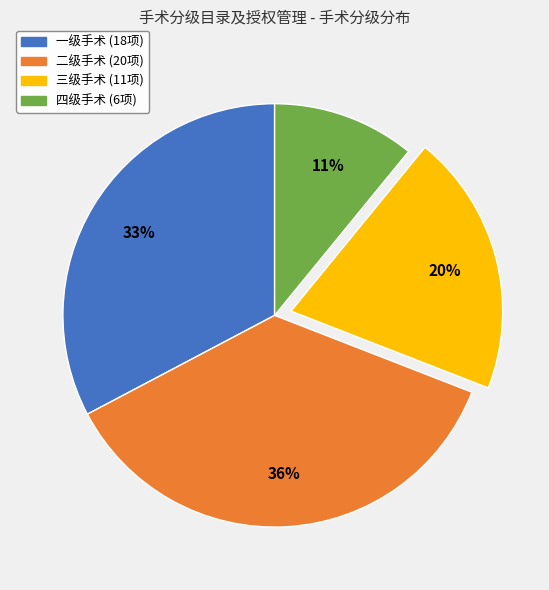

To the nearest percent, what is the average slice percentage?

25%